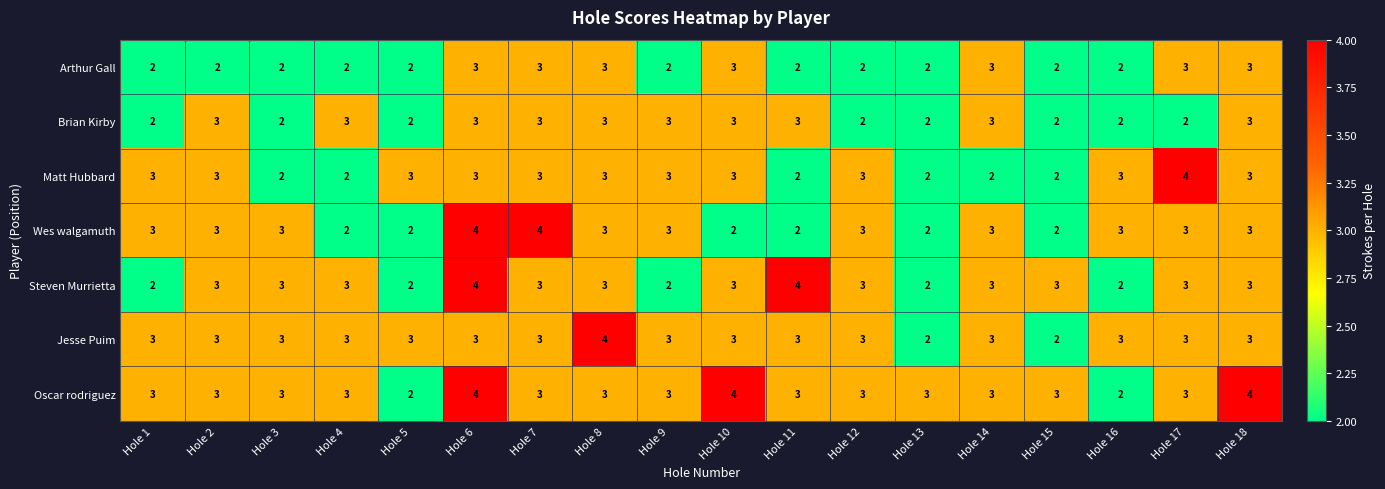

Count the Arthur Gall values in the range 2 to 3.

18